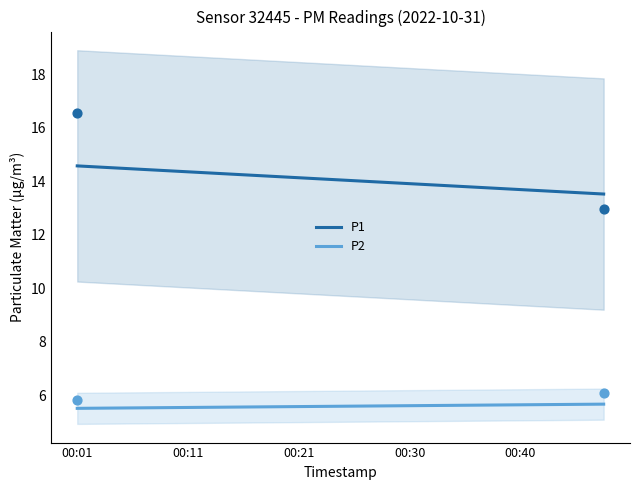

Which series has the widest spread of Y values?

P1